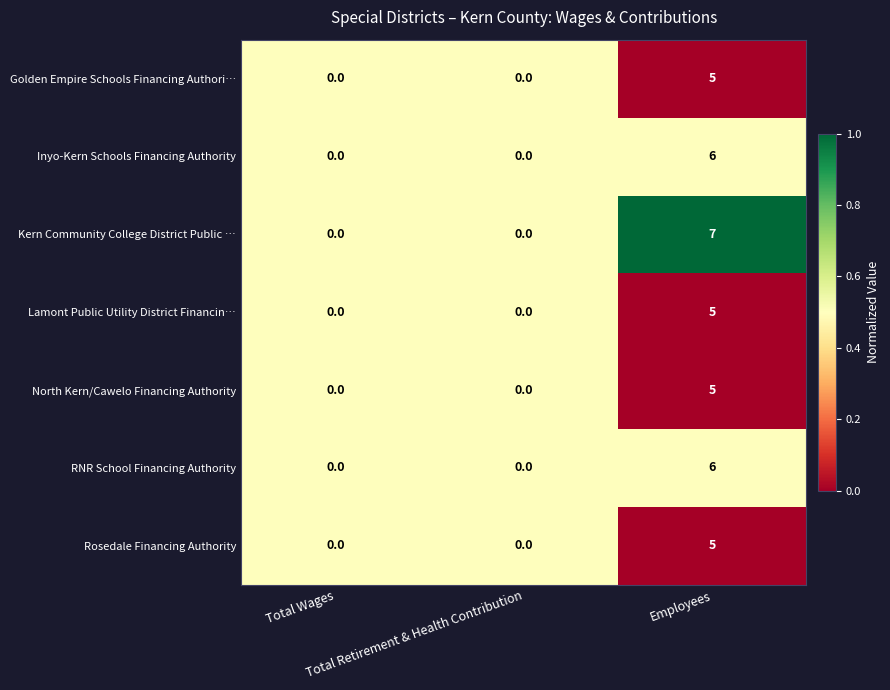

Between Total Wages and Employees, which series saw the biggest shift?

Kern Community College District Public …